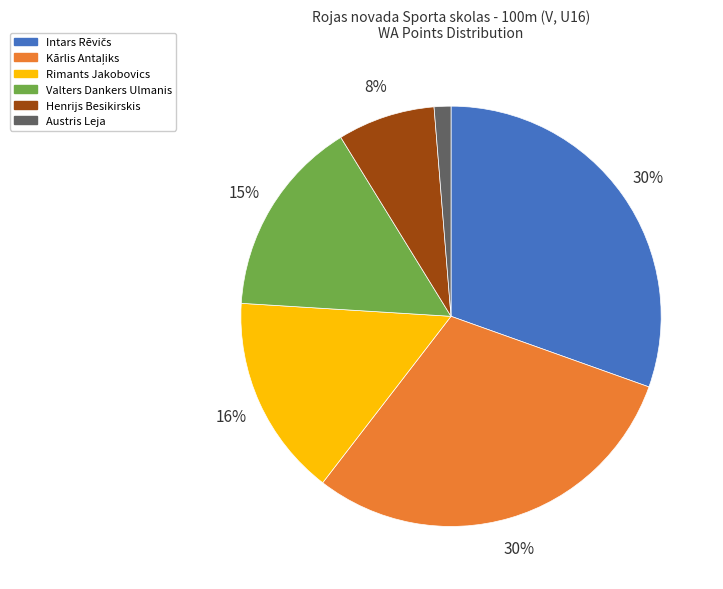

How many slices are in this pie chart?

6